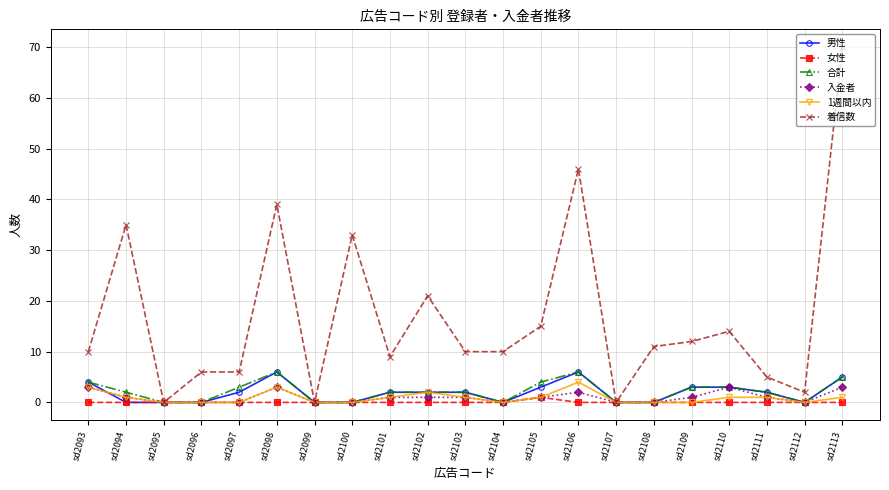

What is the greatest value displayed?

70